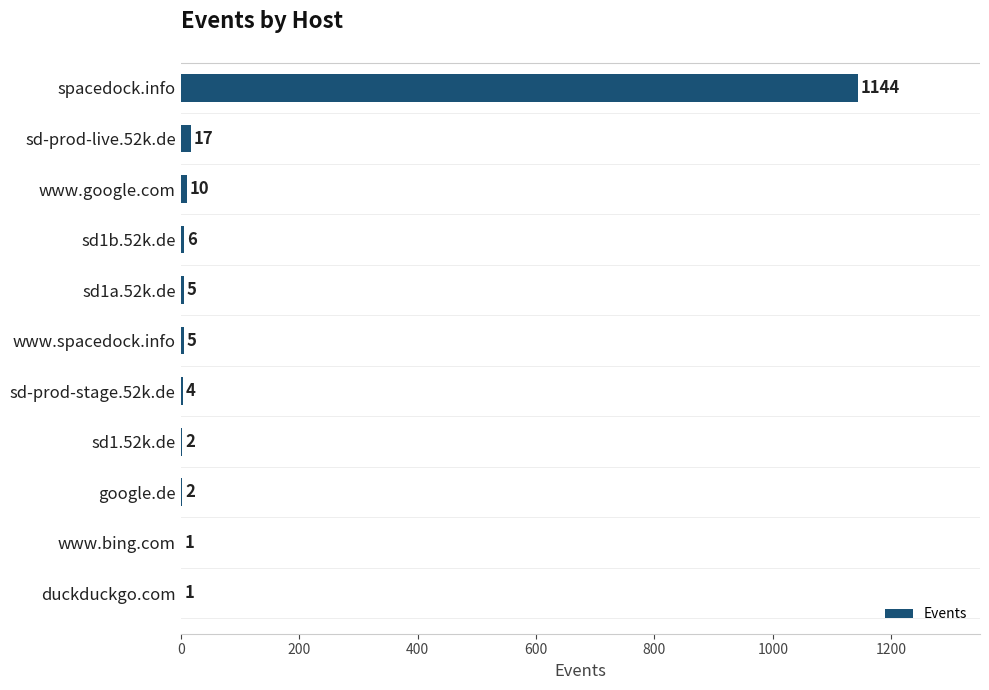

Where is the data nearest to the value 572?

sd-prod-live.52k.de